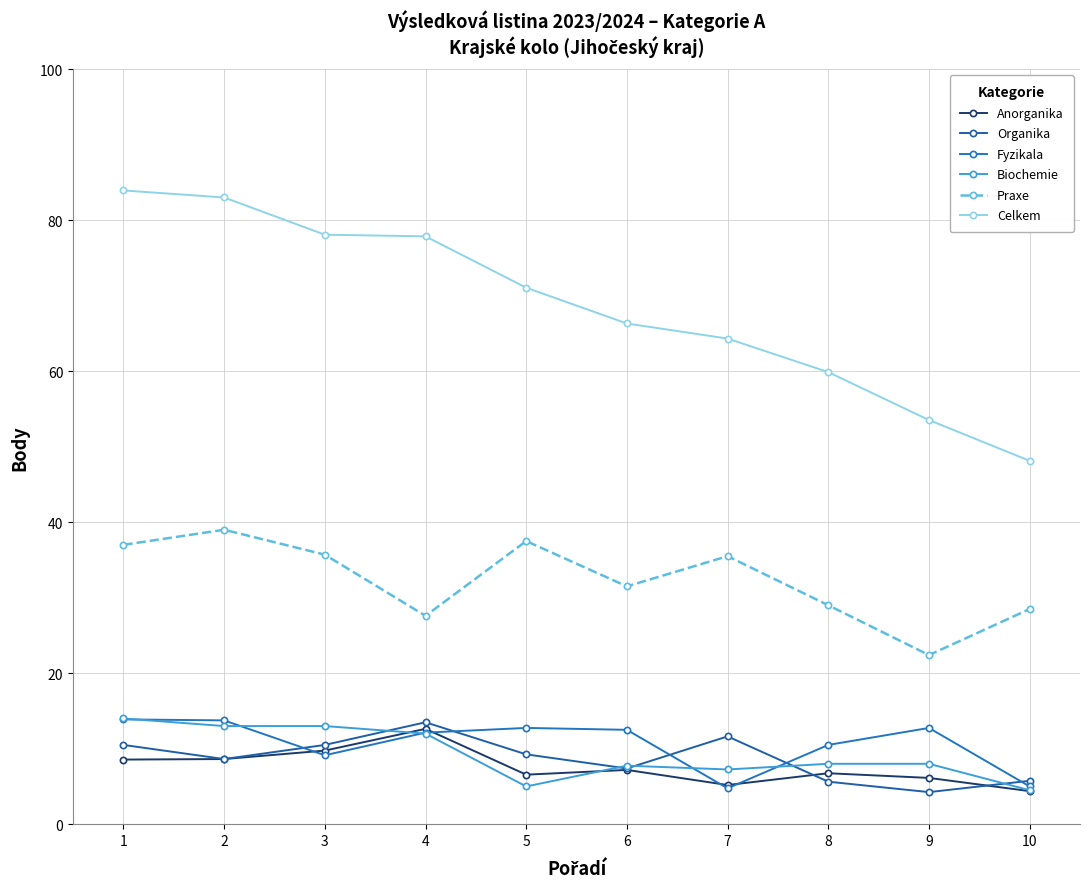

The Fyzikala series shows 12.1 at 4. True or false?

True